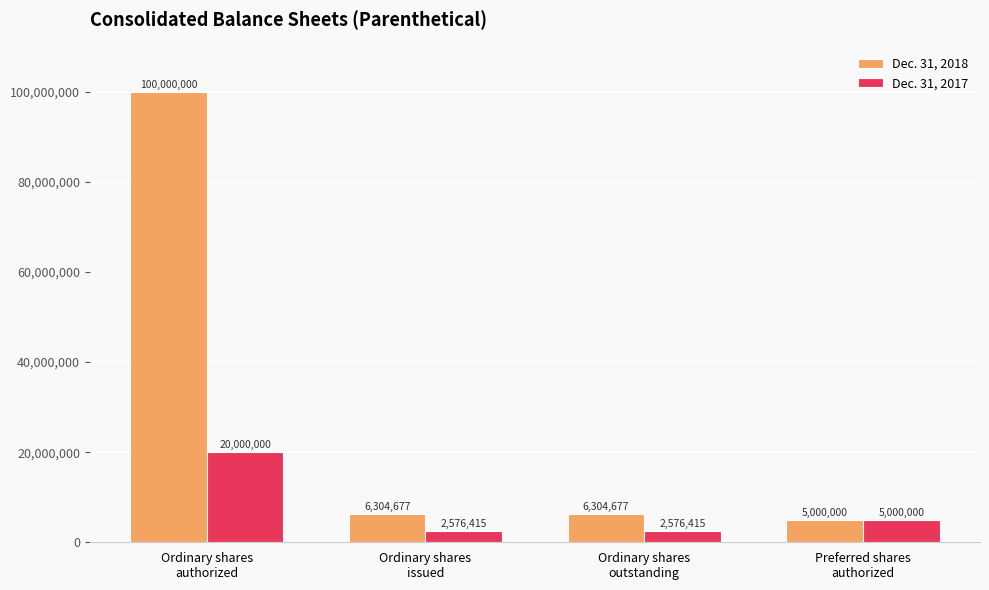

Does the chart contain stacked bars?

No